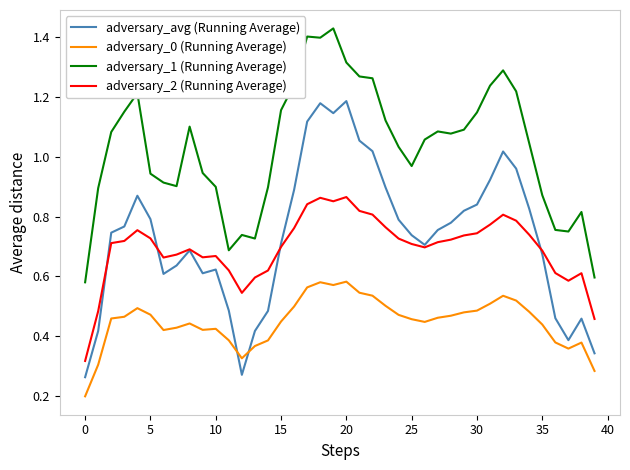

True or false: adversary_0 (Running Average) and adversary_2 (Running Average) intersect in this chart.

False